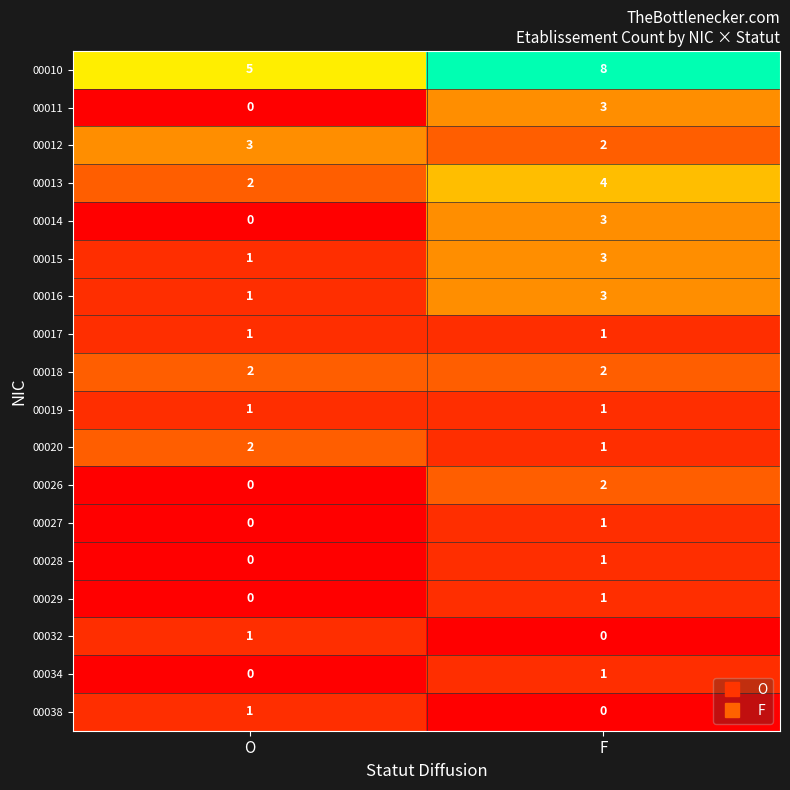

What is the sum of all 00010 values?

13